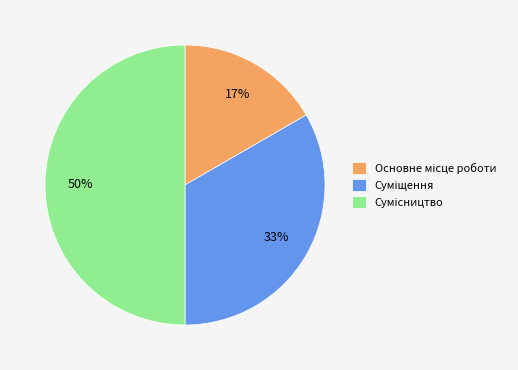

How many segments does this pie chart have?

3